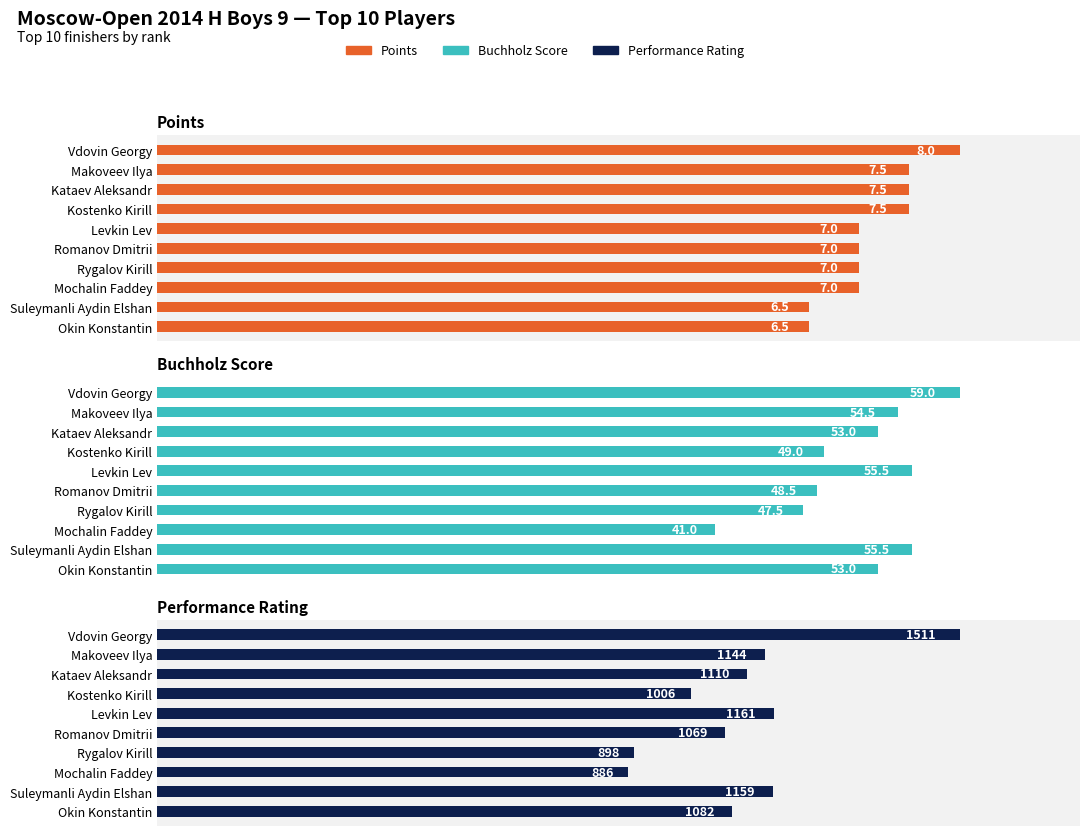

What is the difference between the highest and lowest values at 3?

41.5